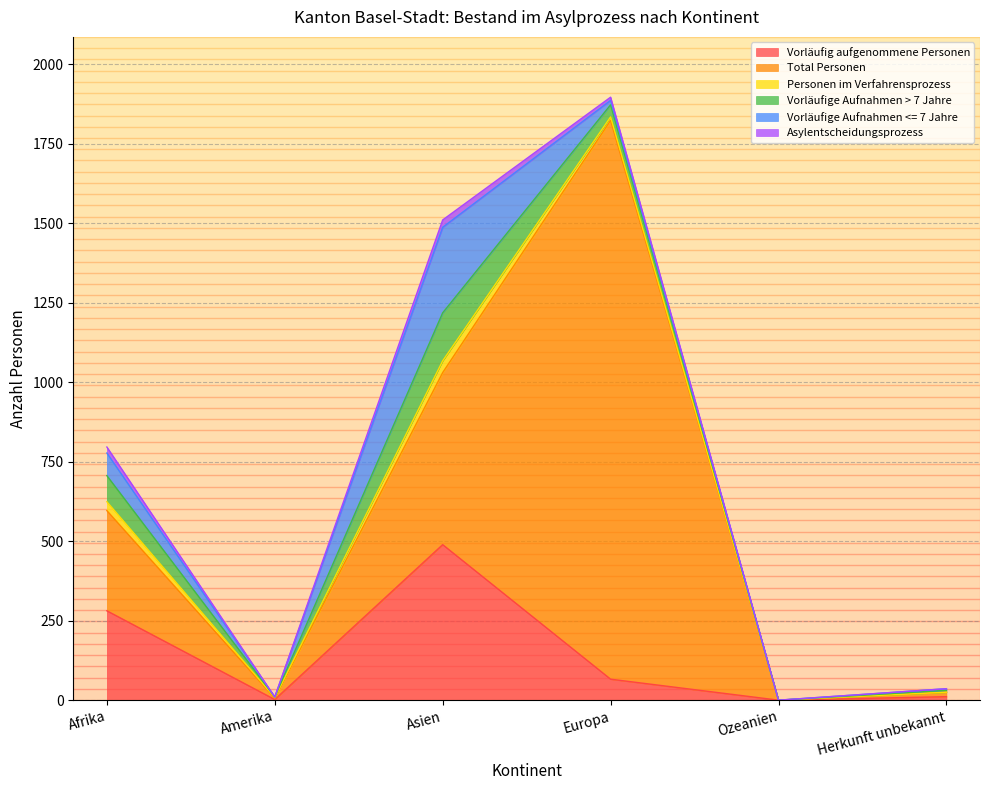

Reading right to left, extract all data points from this chart.

Vorläufig aufgenommene Personen: 11	0	66	489	2	281
Total Personen: 14	0	1757	541	4	315
Personen im Verfahrensprozess: 0	0	11	37	2	28
Vorläufige Aufnahmen > 7 Jahre: 6	0	38	151	2	82
Vorläufige Aufnahmen <= 7 Jahre: 5	0	14	269	0	71
Asylentscheidungsprozess: 0	0	10	23	0	19